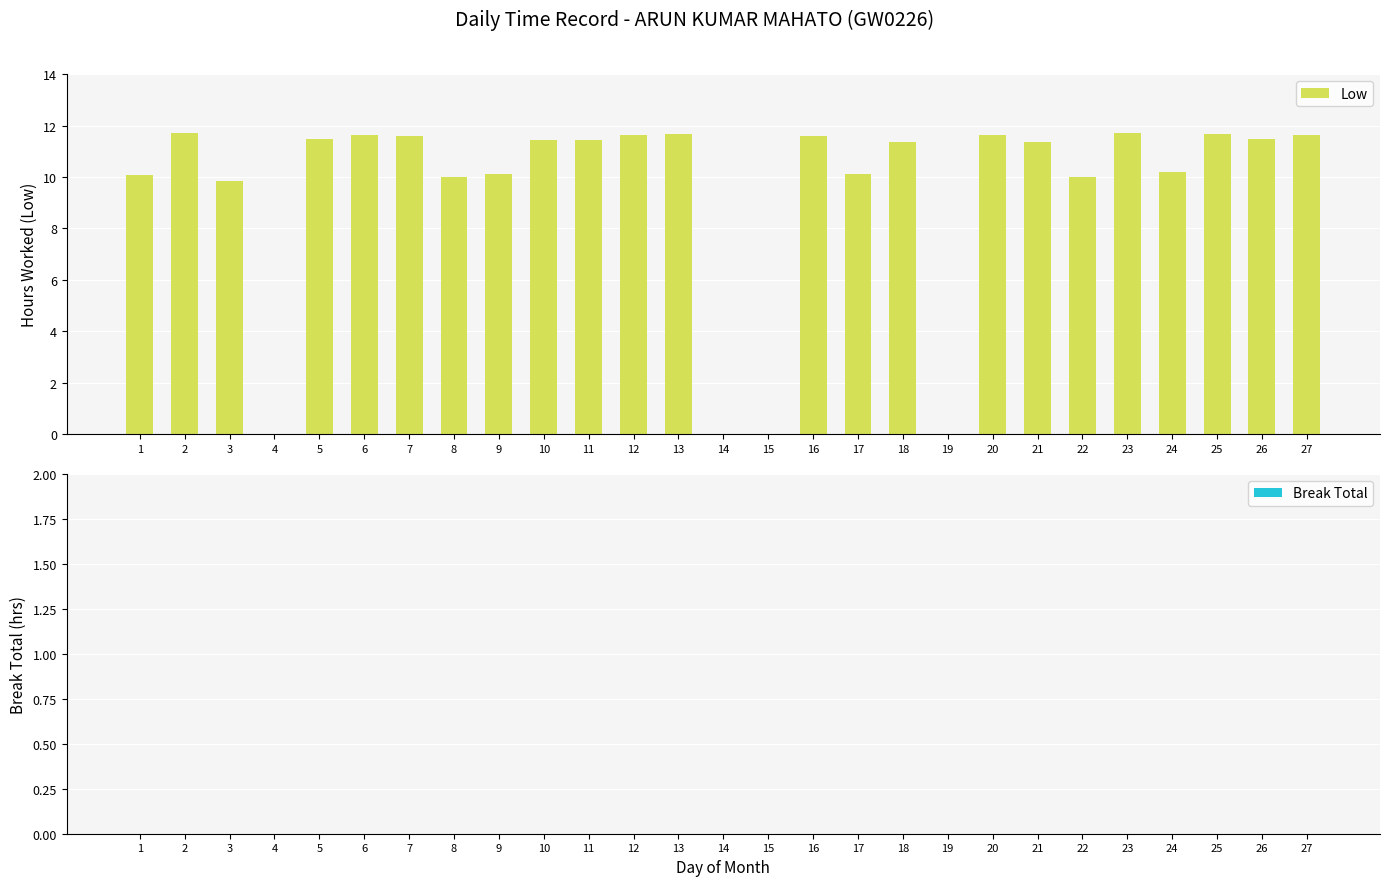

What is the maximum value shown in the chart?

11.7